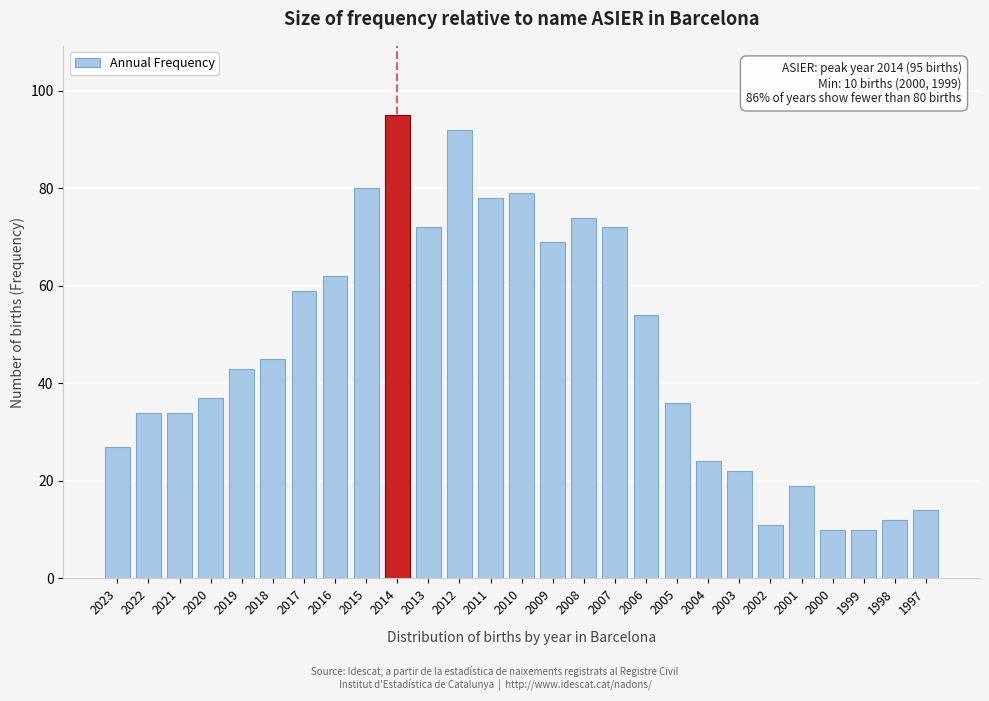

Reading left to right, transcribe all the data shown in this chart.

2023=27	2022=34	2021=34	2020=37	2019=43	2018=45	2017=59	2016=62	2015=80	2014=95	2013=72	2012=92	2011=78	2010=79	2009=69	2008=74	2007=72	2006=54	2005=36	2004=24	2003=22	2002=11	2001=19	2000=10	1999=10	1998=12	1997=14